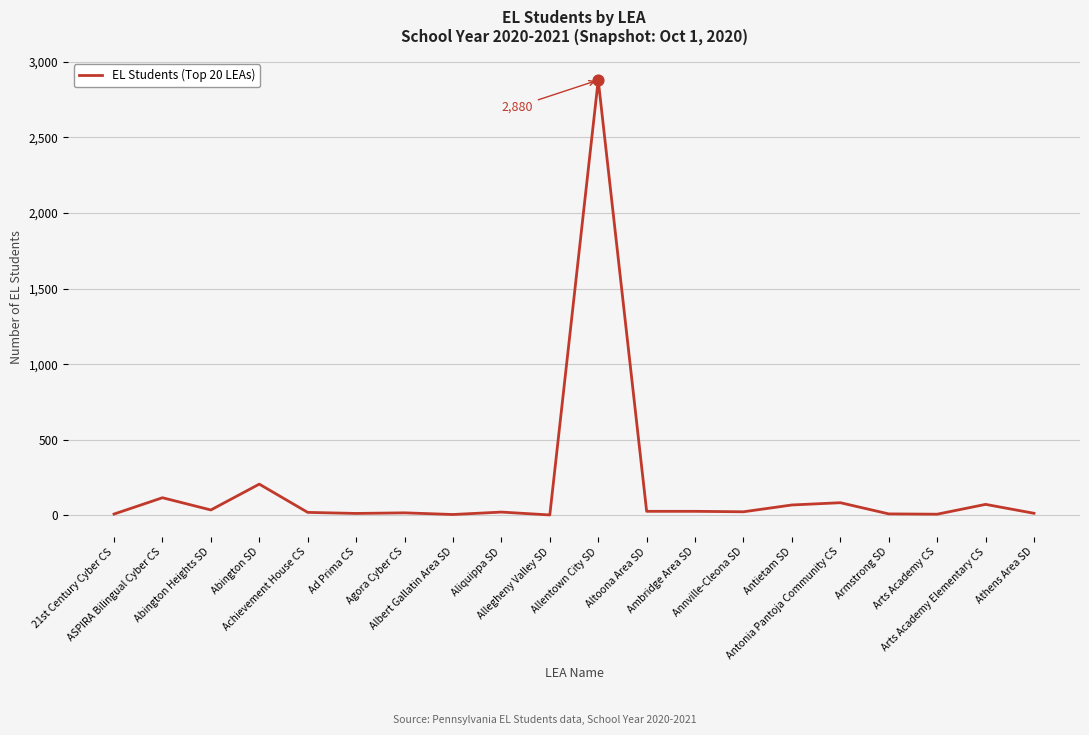

What is the difference between the maximum and minimum values?

2878